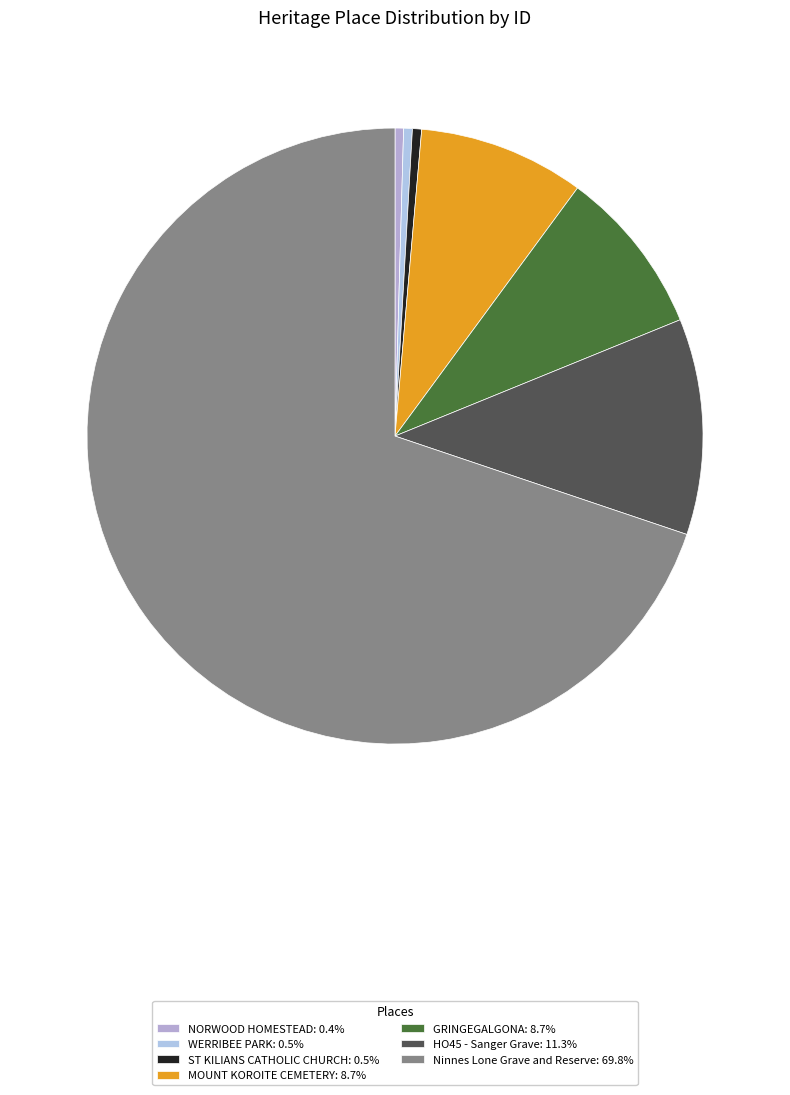

Does Ninnes Lone Grave and Reserve represent more than half of the total?

Yes